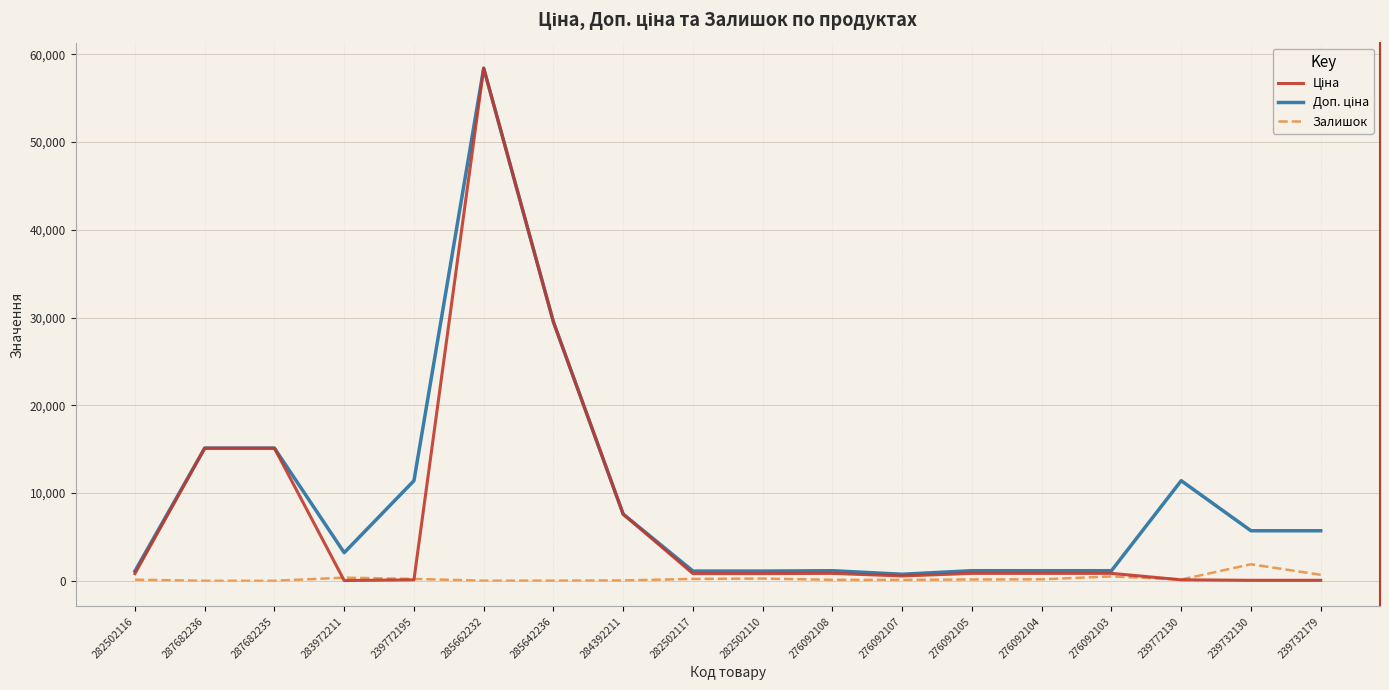

What is the greatest value displayed?

58426.5